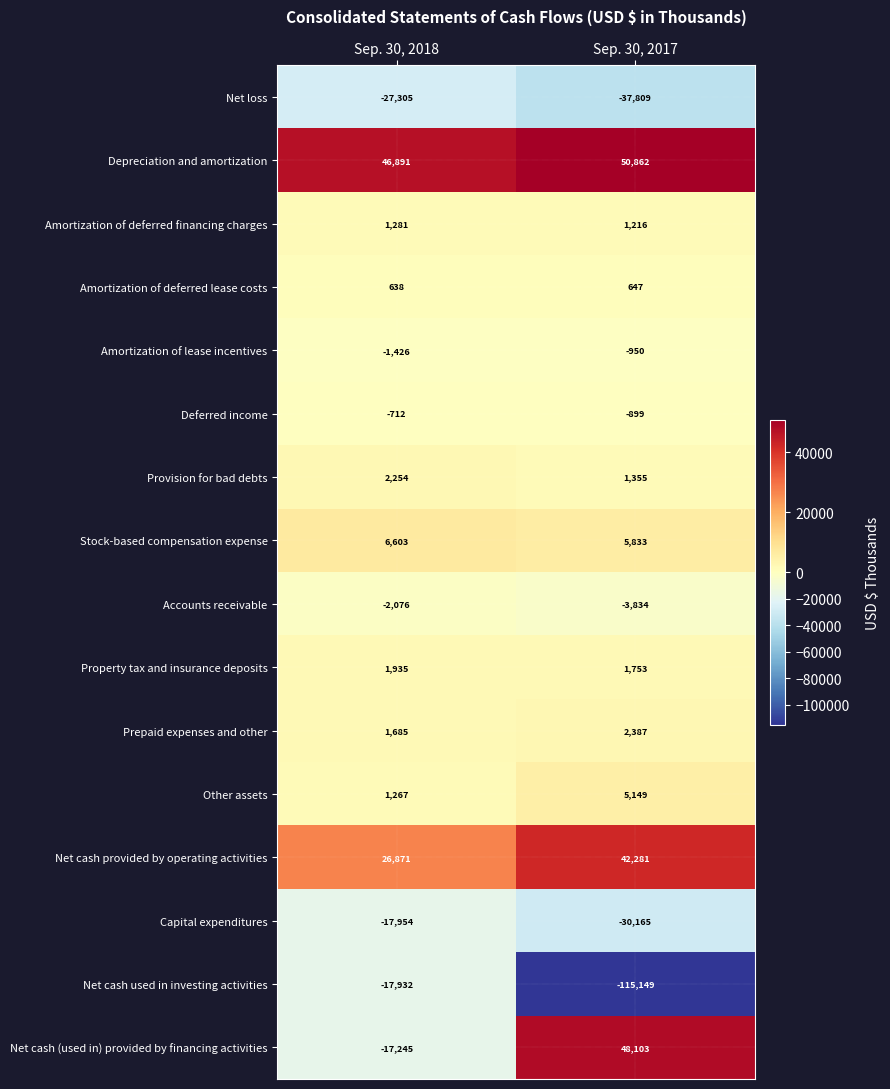

Rank the series at Sep. 30, 2017 from lowest to highest value.

Net cash used in investing activities, Net loss, Capital expenditures, Accounts receivable, Amortization of lease incentives, Deferred income, Amortization of deferred lease costs, Amortization of deferred financing charges, Provision for bad debts, Property tax and insurance deposits, Prepaid expenses and other, Other assets, Stock-based compensation expense, Net cash provided by operating activities, Net cash (used in) provided by financing activities, Depreciation and amortization